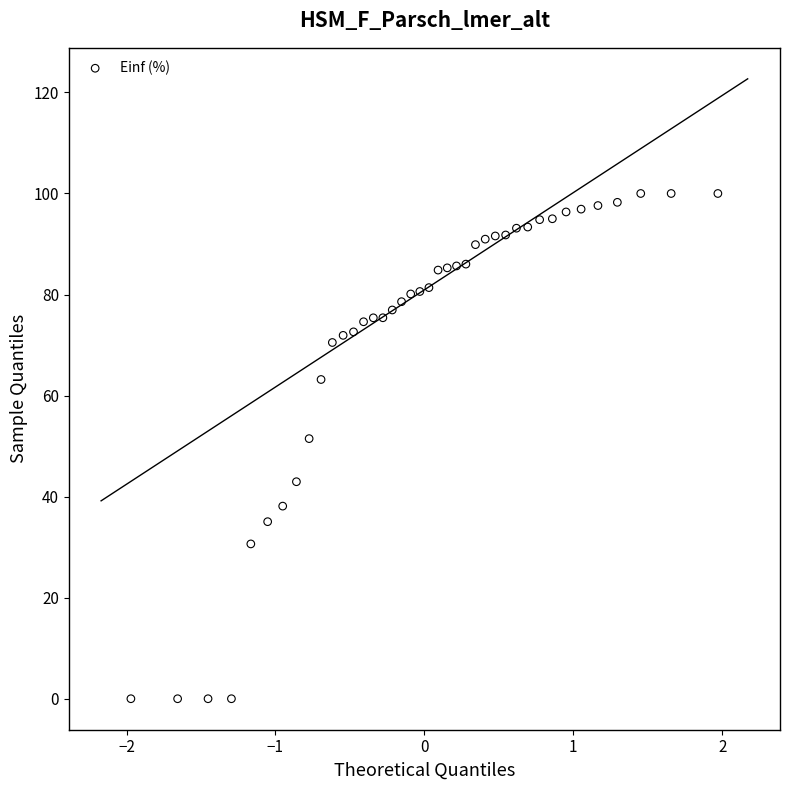

What Y value in the scatter plot is closest to 50?

51.5